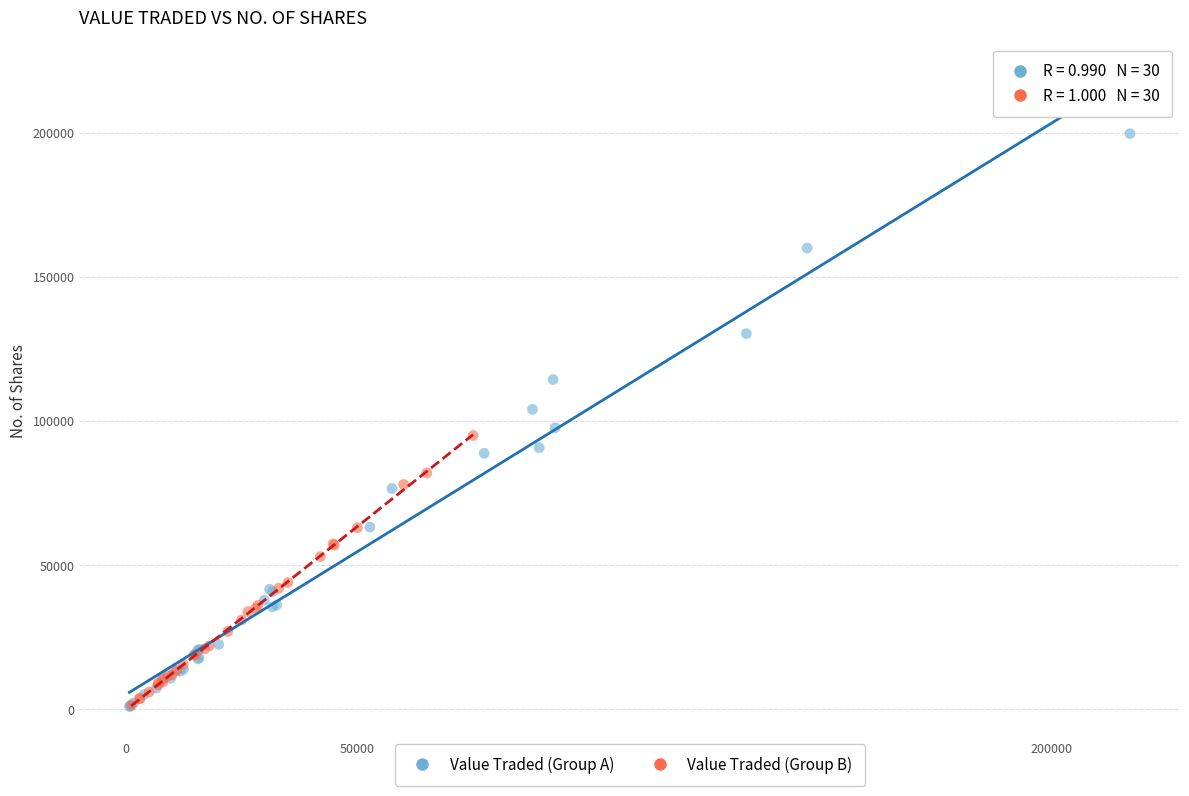

Which series contains the highest Y value?

Value Traded (Group A)